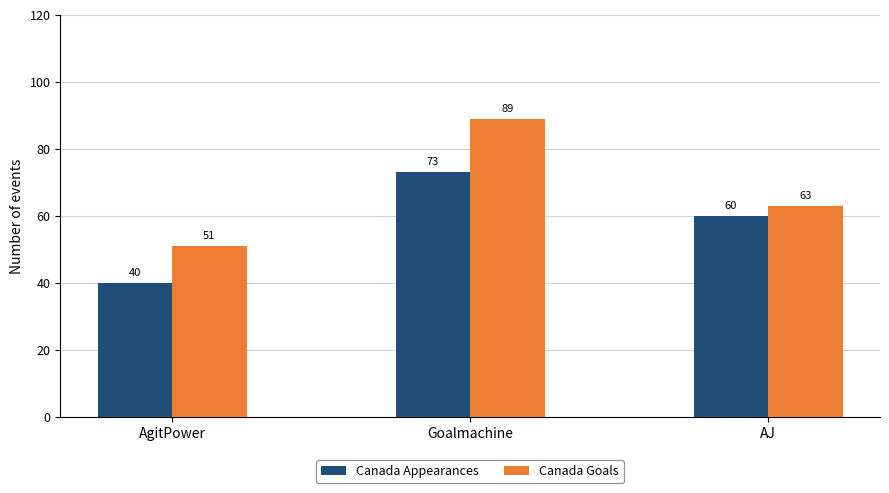

What is the minimum value shown in the chart?

40